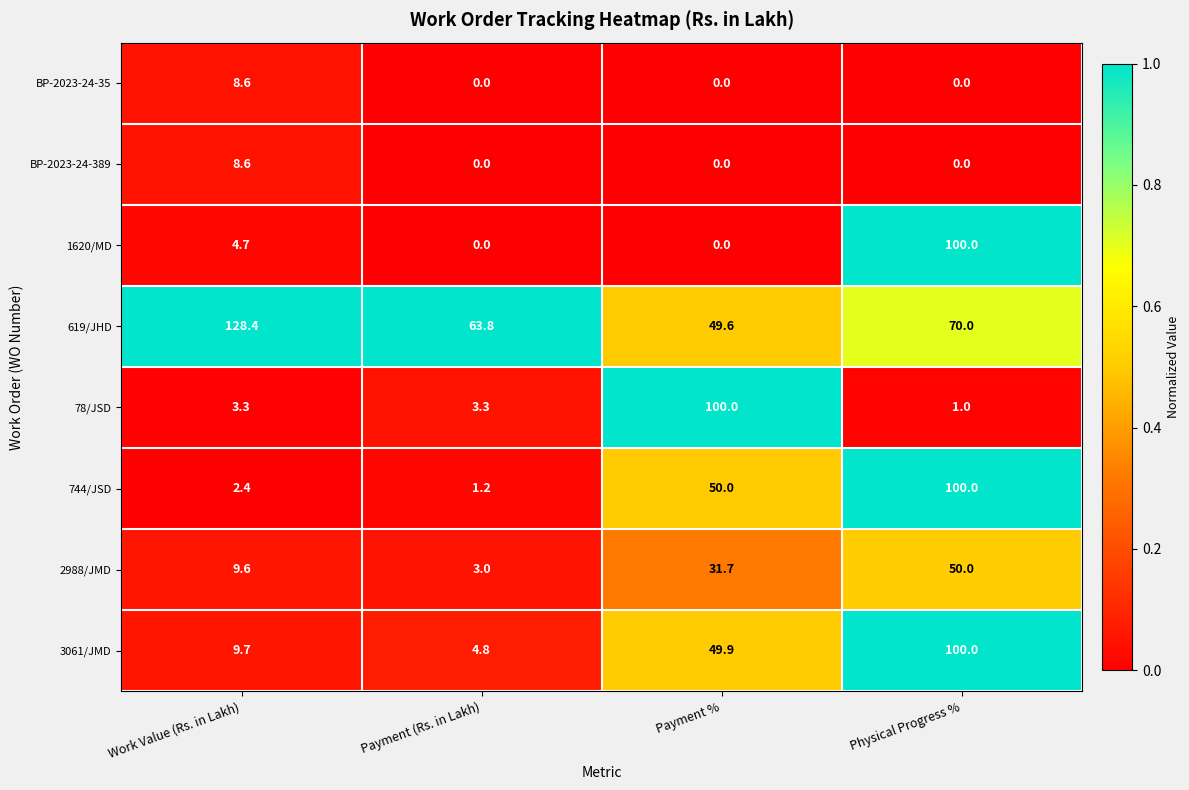

Which series has the widest spread of values?

1620/MD